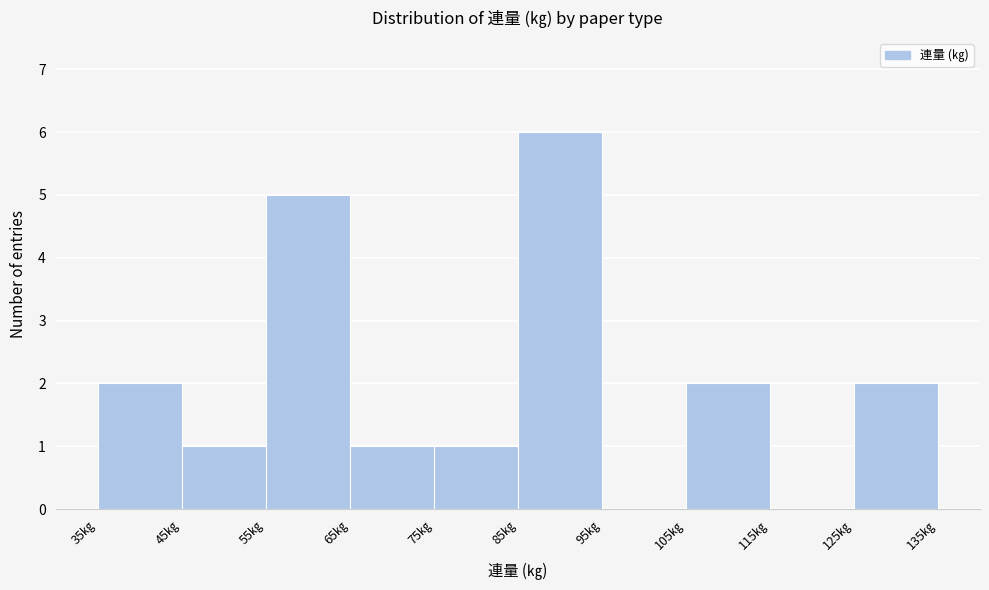

Reading left to right, transcribe this chart: for each bar, give the range it covers on the x-axis and its height. The values are not printed on the chart, so give them approximately, as read against the axis.

35 to 45: 2
45 to 55: 1
55 to 65: 5
65 to 75: 1
75 to 85: 1
85 to 95: 6
95 to 105: 0
105 to 115: 2
115 to 125: 0
125 to 135: 2